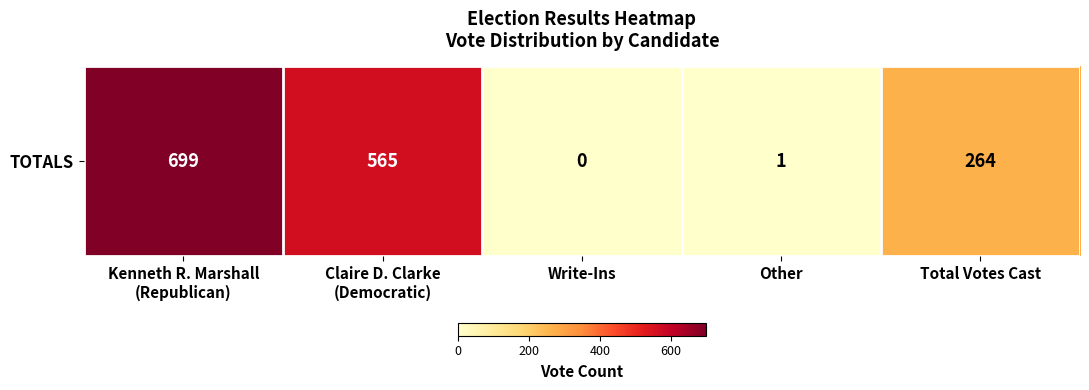

Which category has the lowest value across all series?

Write-Ins